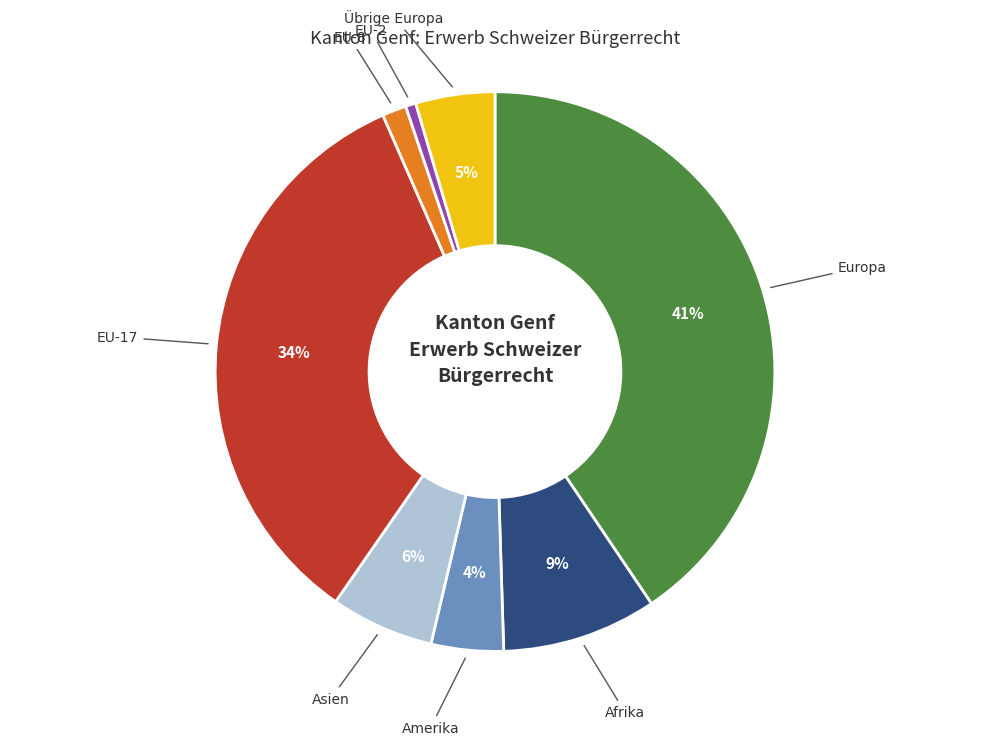

Between Asien and Übrige Europa, which is larger?

Asien